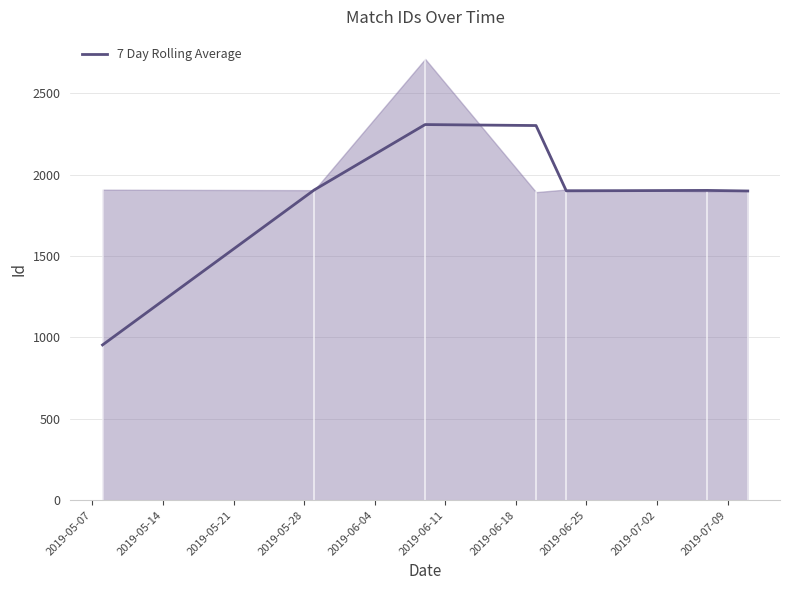

What is the highest value of the 7 Day Rolling Average series?

2307.0